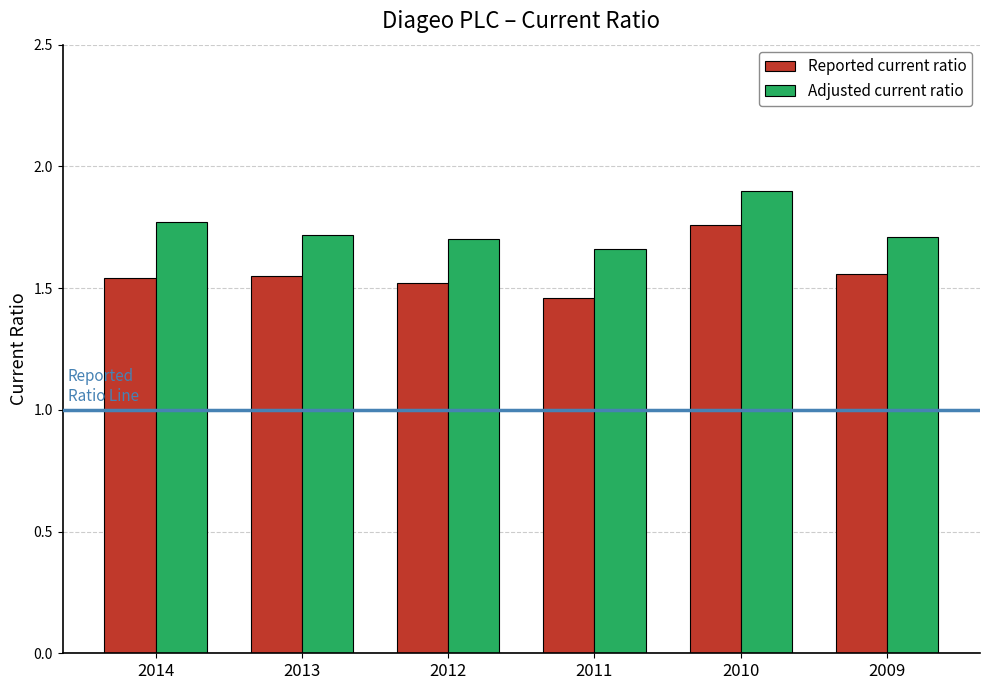

Which series has the widest spread of values?

Reported current ratio